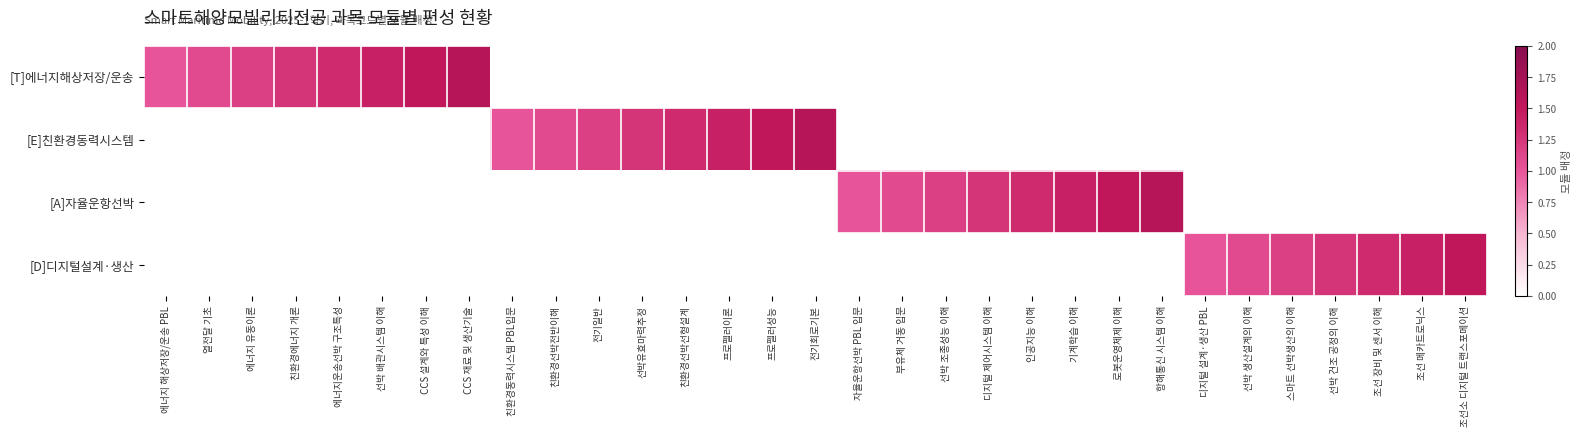

Reading right to left, extract all data points from this chart.

[T]에너지해상저장/운송: 조선소 디지털 트랜스포메이션=0.0	조선 메카트로닉스=0.0	조선 장비 및 센서 이해=0.0	선박 건조 공정의 이해=0.0	스마트 선박생산의 이해=0.0	선박 생산설계의 이해=0.0	디지털 설계·생산 PBL=0.0	항해통신 시스템 이해=0.0	로봇운영체제 이해=0.0	기계학습 이해=0.0	인공지능 이해=0.0	디지털 제어시스템 이해=0.0	선박 조종성능 이해=0.0	부유체 거동 입문=0.0	자율운항선박 PBL 입문=0.0	전기회로기본=0.0	프로펠러성능=0.0	프로펠러이론=0.0	친환경선박선형설계=0.0	선박유효마력추정=0.0	전기일반=0.0	친환경선박전반이해=0.0	친환경동력시스템 PBL입문=0.0	CCS 재료 및 생산기술=1.6	CCS 설계와 특성 이해=1.5	선박 배관시스템 이해=1.4	에너지운송선박 구조특성=1.3	친환경에너지 개론=1.3	에너지 유동이론=1.2	열전달 기초=1.1	에너지 해상저장/운송 PBL=1.0
[E]친환경동력시스템: 조선소 디지털 트랜스포메이션=0.0	조선 메카트로닉스=0.0	조선 장비 및 센서 이해=0.0	선박 건조 공정의 이해=0.0	스마트 선박생산의 이해=0.0	선박 생산설계의 이해=0.0	디지털 설계·생산 PBL=0.0	항해통신 시스템 이해=0.0	로봇운영체제 이해=0.0	기계학습 이해=0.0	인공지능 이해=0.0	디지털 제어시스템 이해=0.0	선박 조종성능 이해=0.0	부유체 거동 입문=0.0	자율운항선박 PBL 입문=0.0	전기회로기본=1.6	프로펠러성능=1.5	프로펠러이론=1.4	친환경선박선형설계=1.3	선박유효마력추정=1.3	전기일반=1.2	친환경선박전반이해=1.1	친환경동력시스템 PBL입문=1.0	CCS 재료 및 생산기술=0.0	CCS 설계와 특성 이해=0.0	선박 배관시스템 이해=0.0	에너지운송선박 구조특성=0.0	친환경에너지 개론=0.0	에너지 유동이론=0.0	열전달 기초=0.0	에너지 해상저장/운송 PBL=0.0
[A]자율운항선박: 조선소 디지털 트랜스포메이션=0.0	조선 메카트로닉스=0.0	조선 장비 및 센서 이해=0.0	선박 건조 공정의 이해=0.0	스마트 선박생산의 이해=0.0	선박 생산설계의 이해=0.0	디지털 설계·생산 PBL=0.0	항해통신 시스템 이해=1.6	로봇운영체제 이해=1.5	기계학습 이해=1.4	인공지능 이해=1.3	디지털 제어시스템 이해=1.3	선박 조종성능 이해=1.2	부유체 거동 입문=1.1	자율운항선박 PBL 입문=1.0	전기회로기본=0.0	프로펠러성능=0.0	프로펠러이론=0.0	친환경선박선형설계=0.0	선박유효마력추정=0.0	전기일반=0.0	친환경선박전반이해=0.0	친환경동력시스템 PBL입문=0.0	CCS 재료 및 생산기술=0.0	CCS 설계와 특성 이해=0.0	선박 배관시스템 이해=0.0	에너지운송선박 구조특성=0.0	친환경에너지 개론=0.0	에너지 유동이론=0.0	열전달 기초=0.0	에너지 해상저장/운송 PBL=0.0
[D]디지털설계·생산: 조선소 디지털 트랜스포메이션=1.5	조선 메카트로닉스=1.4	조선 장비 및 센서 이해=1.3	선박 건조 공정의 이해=1.3	스마트 선박생산의 이해=1.2	선박 생산설계의 이해=1.1	디지털 설계·생산 PBL=1.0	항해통신 시스템 이해=0.0	로봇운영체제 이해=0.0	기계학습 이해=0.0	인공지능 이해=0.0	디지털 제어시스템 이해=0.0	선박 조종성능 이해=0.0	부유체 거동 입문=0.0	자율운항선박 PBL 입문=0.0	전기회로기본=0.0	프로펠러성능=0.0	프로펠러이론=0.0	친환경선박선형설계=0.0	선박유효마력추정=0.0	전기일반=0.0	친환경선박전반이해=0.0	친환경동력시스템 PBL입문=0.0	CCS 재료 및 생산기술=0.0	CCS 설계와 특성 이해=0.0	선박 배관시스템 이해=0.0	에너지운송선박 구조특성=0.0	친환경에너지 개론=0.0	에너지 유동이론=0.0	열전달 기초=0.0	에너지 해상저장/운송 PBL=0.0